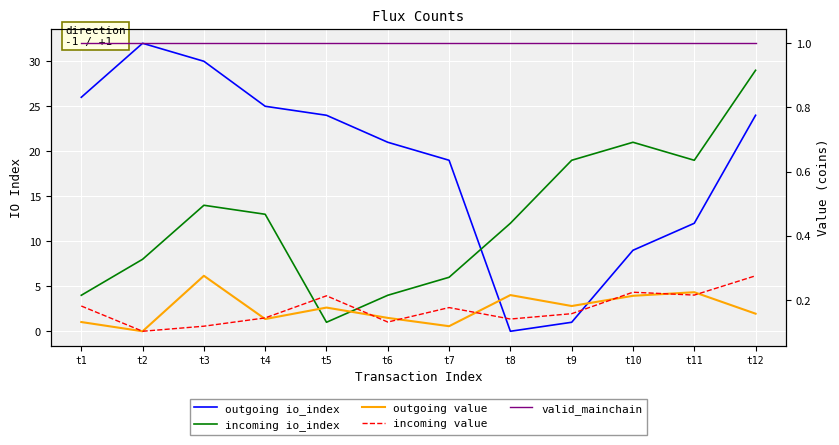

How many values in the outgoing io_index series exceed 24?

4